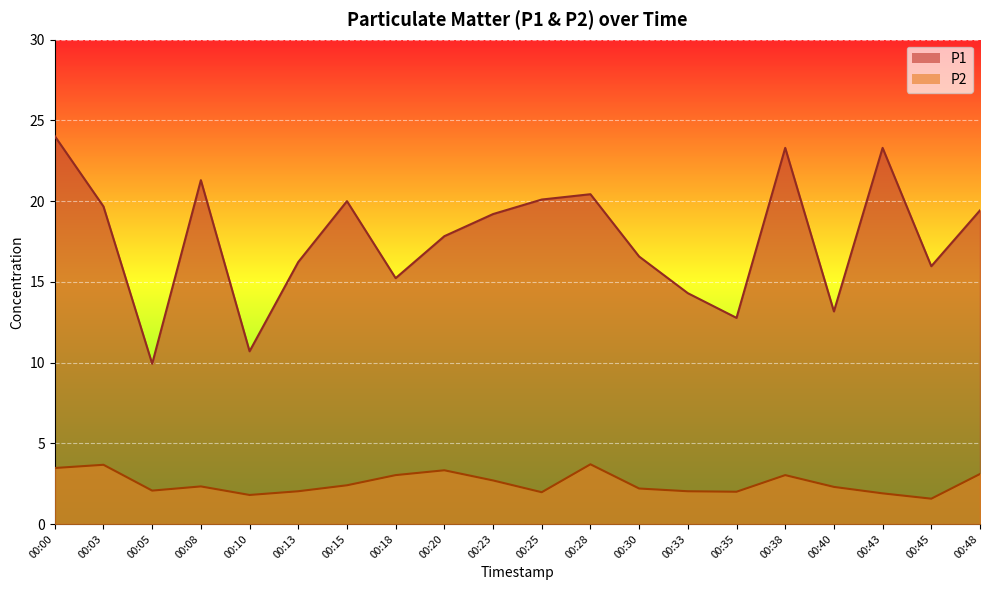

Which series has the largest total across all categories?

P1